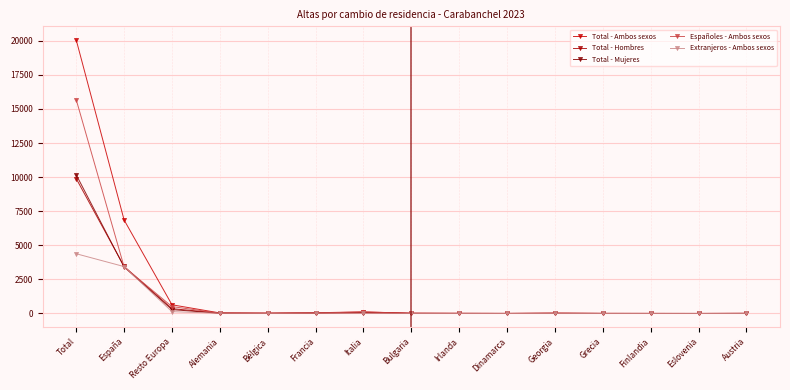

What is the difference between the second highest and minimum values in the Extranjeros - Ambos sexos series?

3439